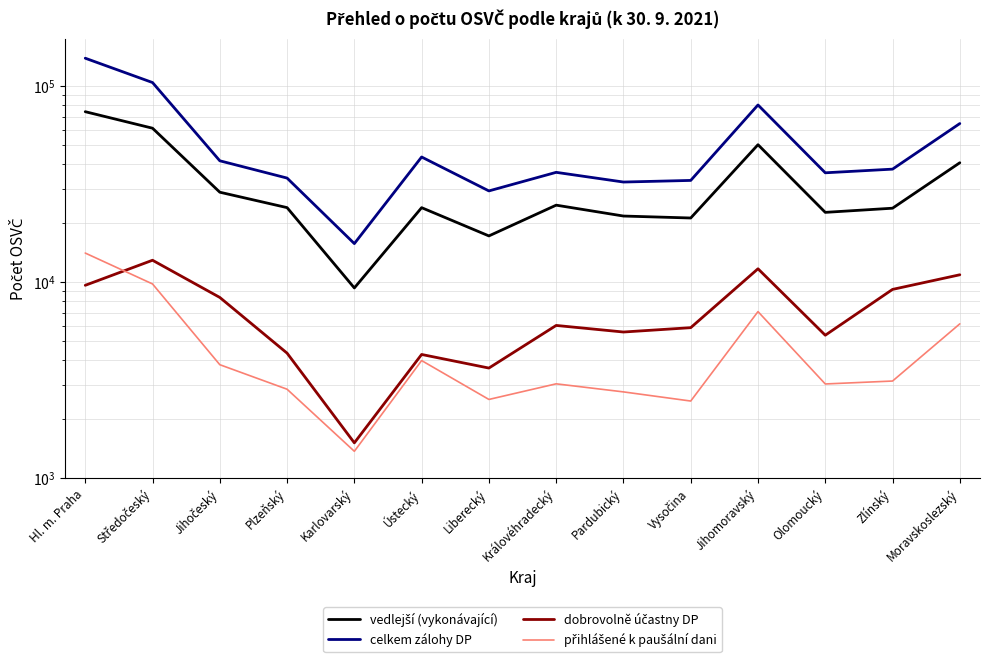

What are all the series names shown in the legend?

vedlejší (vykonávající), celkem zálohy DP, dobrovolně účastny DP, přihlášené k paušální dani